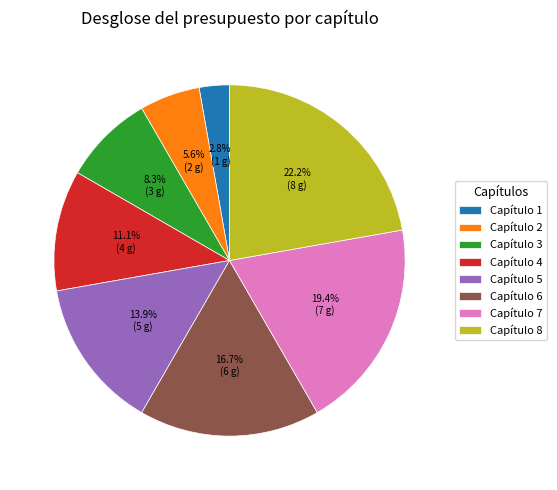

How many slices are in this pie chart?

8